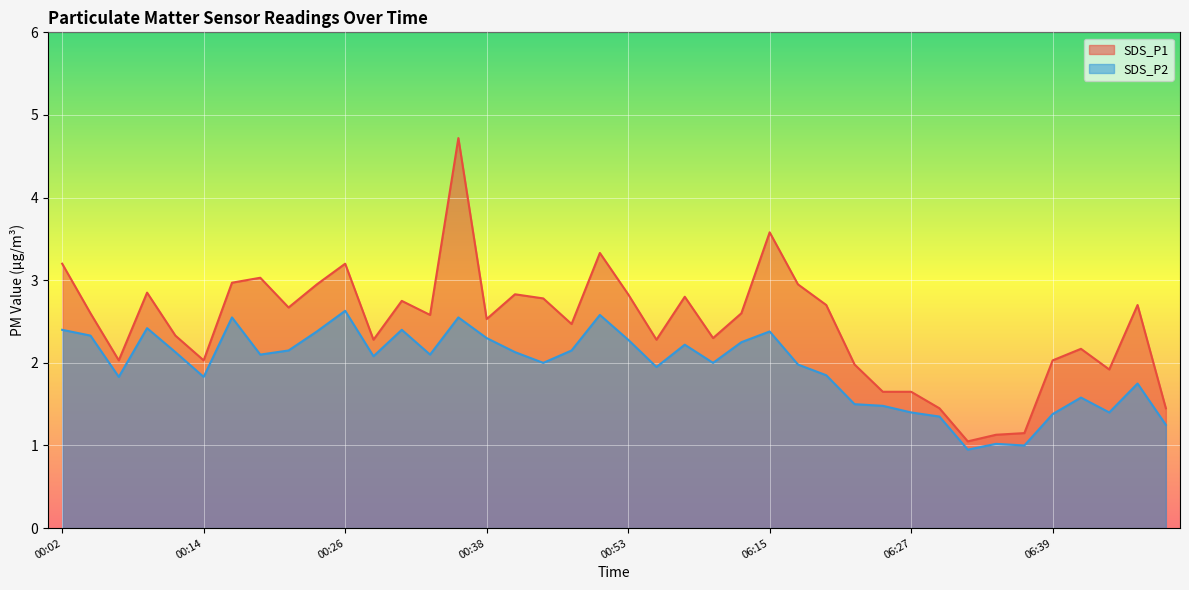

True or false: SDS_P2 and SDS_P1 cross at least once.

False